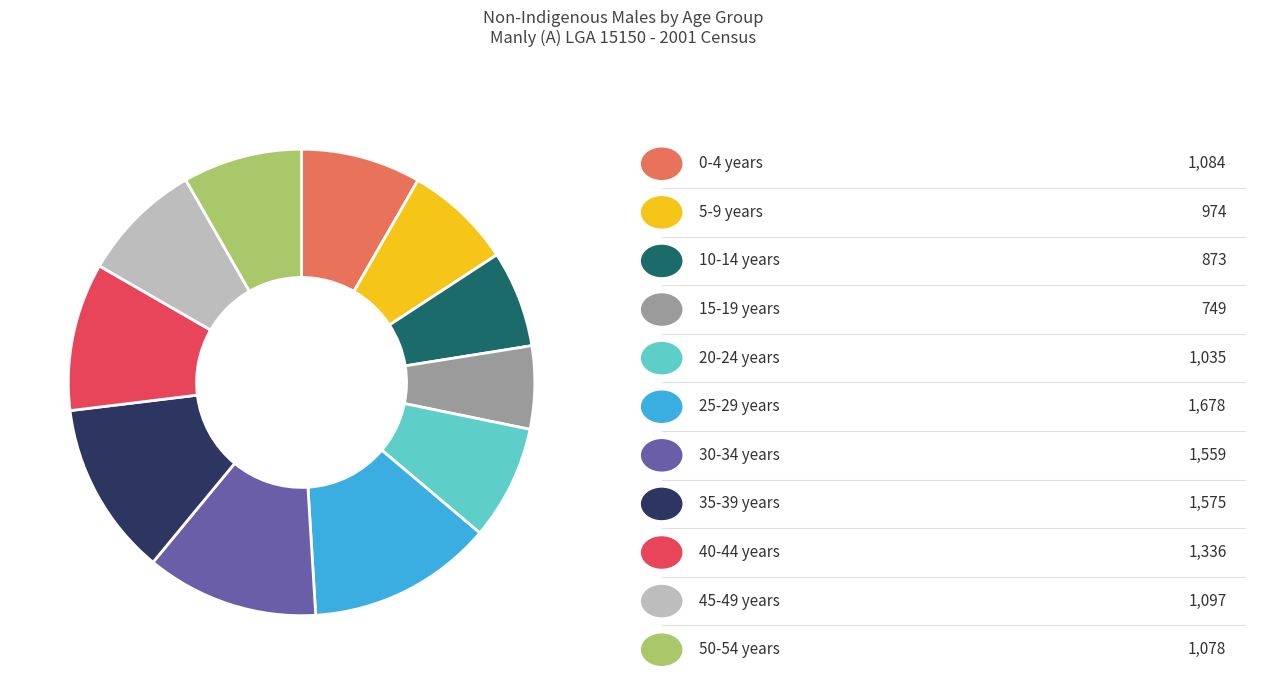

Does any single category account for the majority?

No